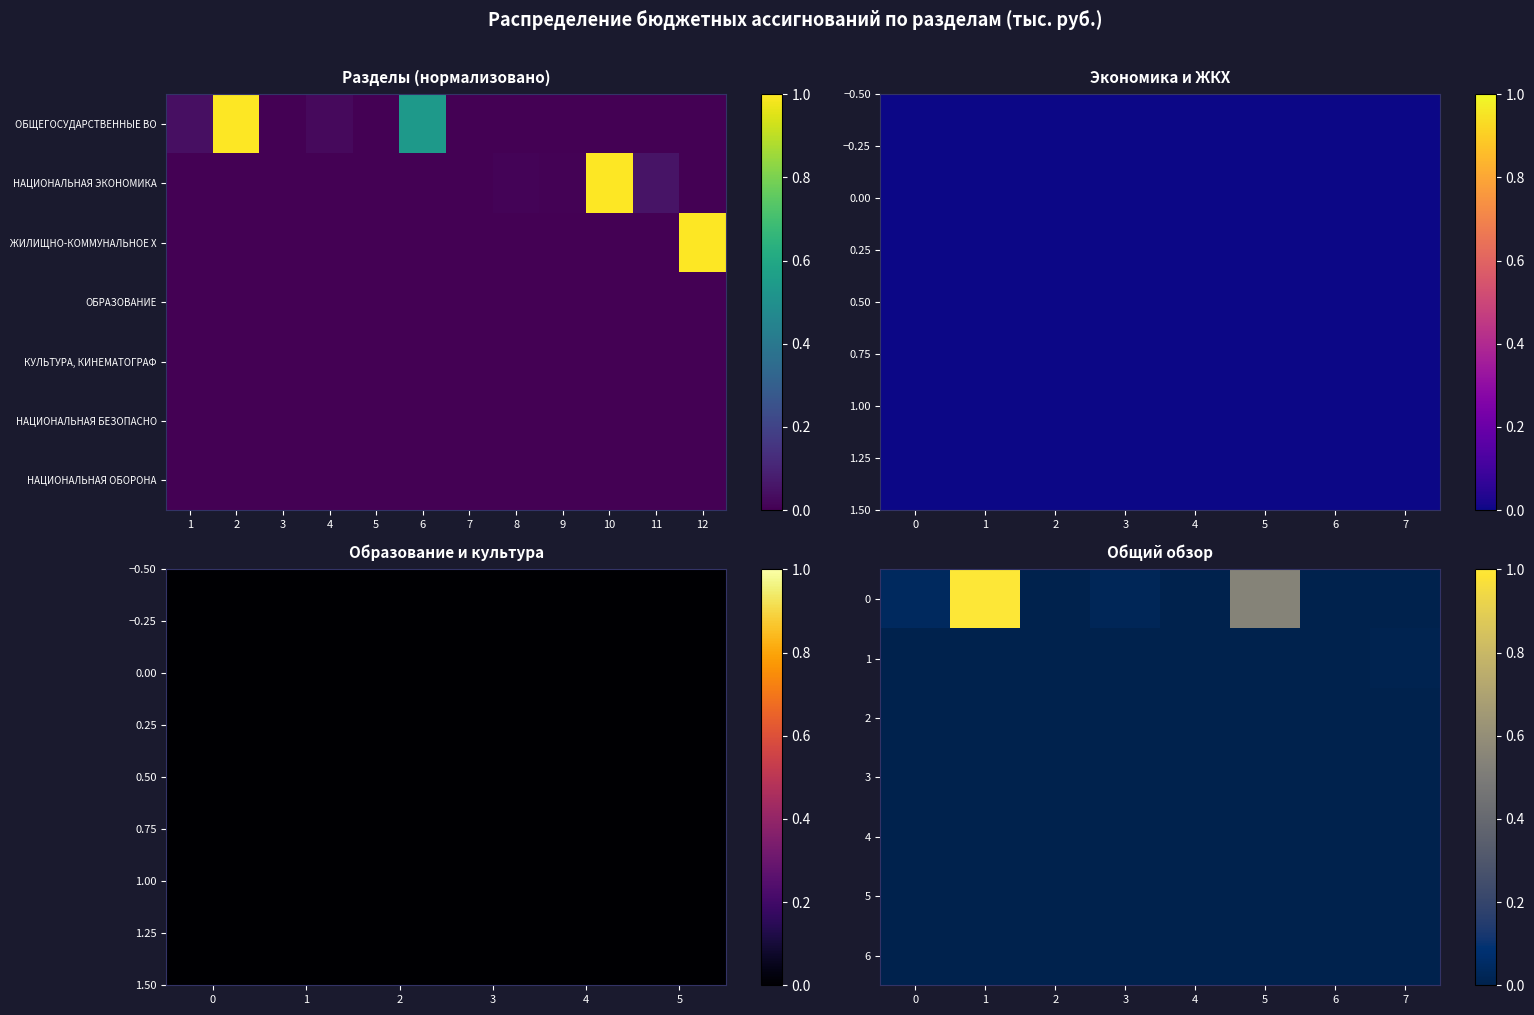

The 5 series shows 0.0 at 2. True or false?

True